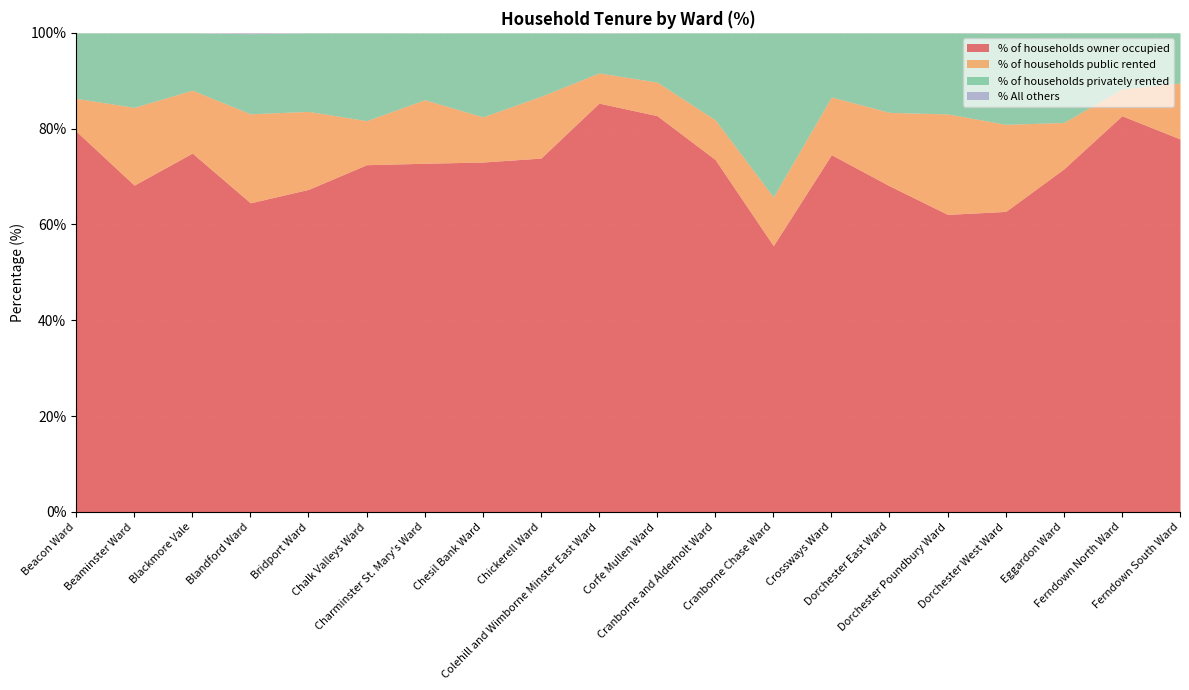

True or false: % of households owner occupied has a value of 51.5 at Blackmore Vale.

False